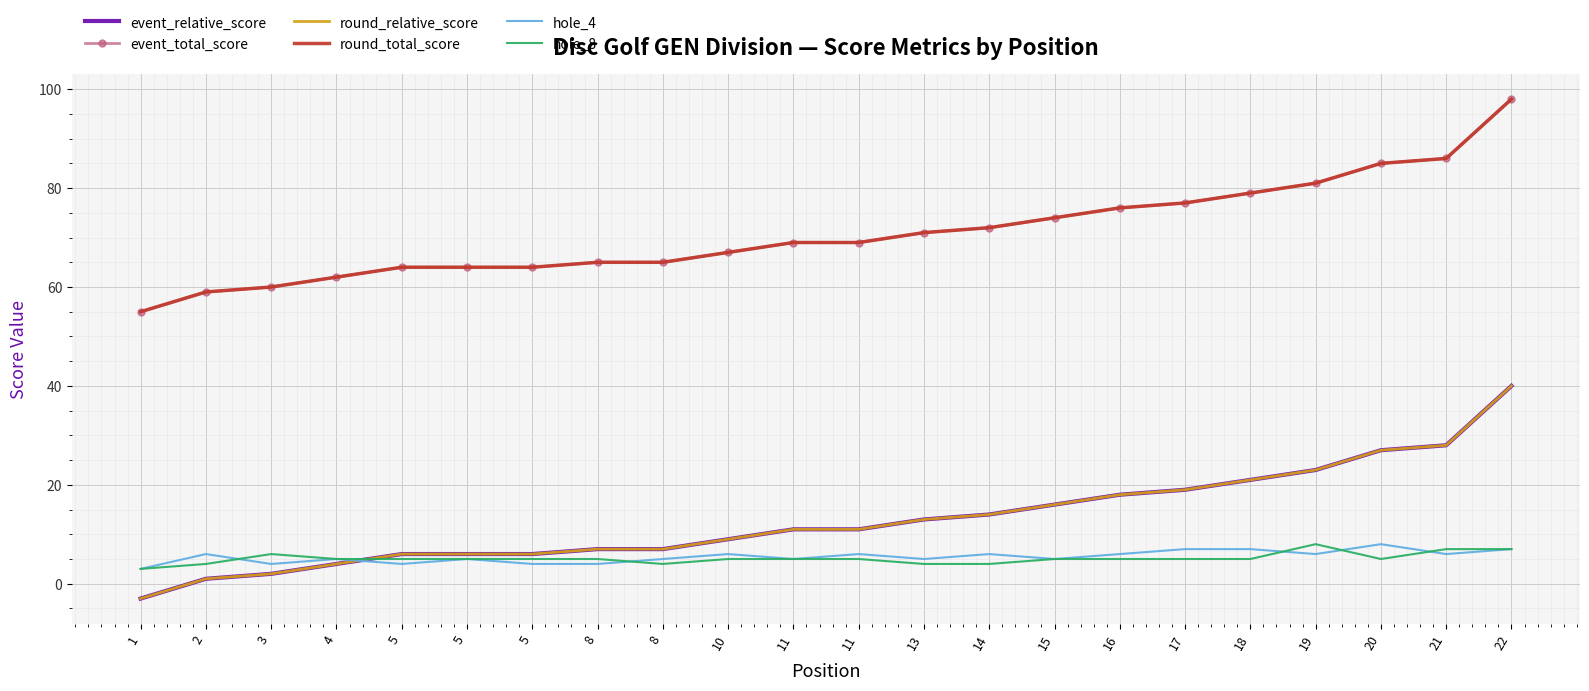

How many values in the hole_8 series exceed 5?

4